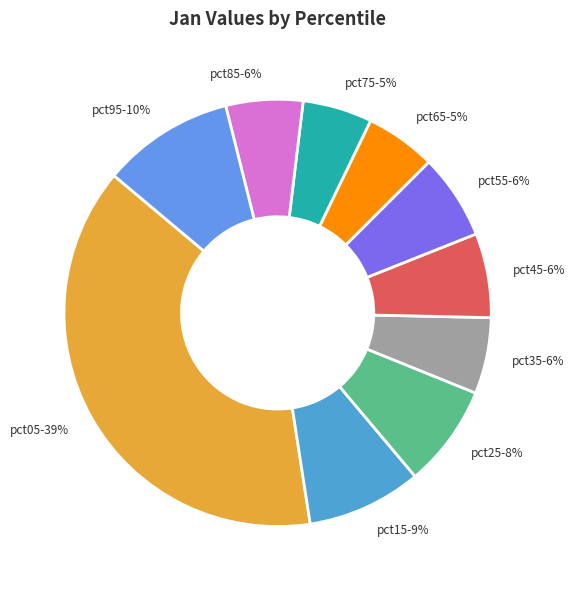

What percentage is the pct65 slice, to the nearest percent?

5%